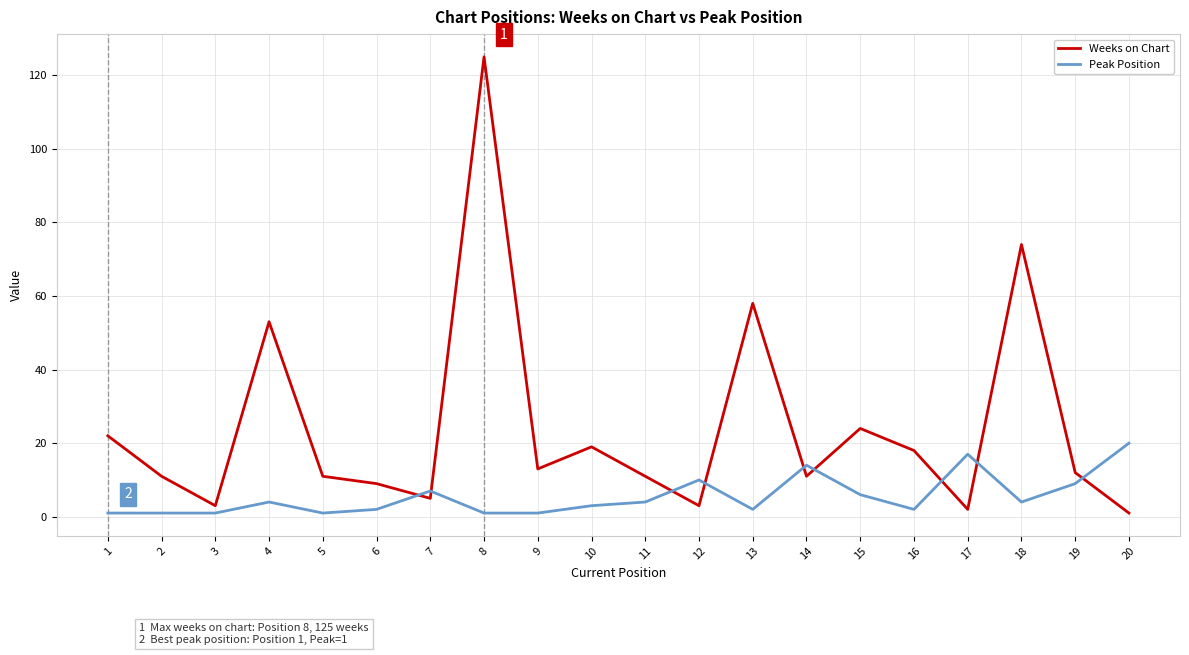

Which series has the widest spread of values?

Weeks on Chart